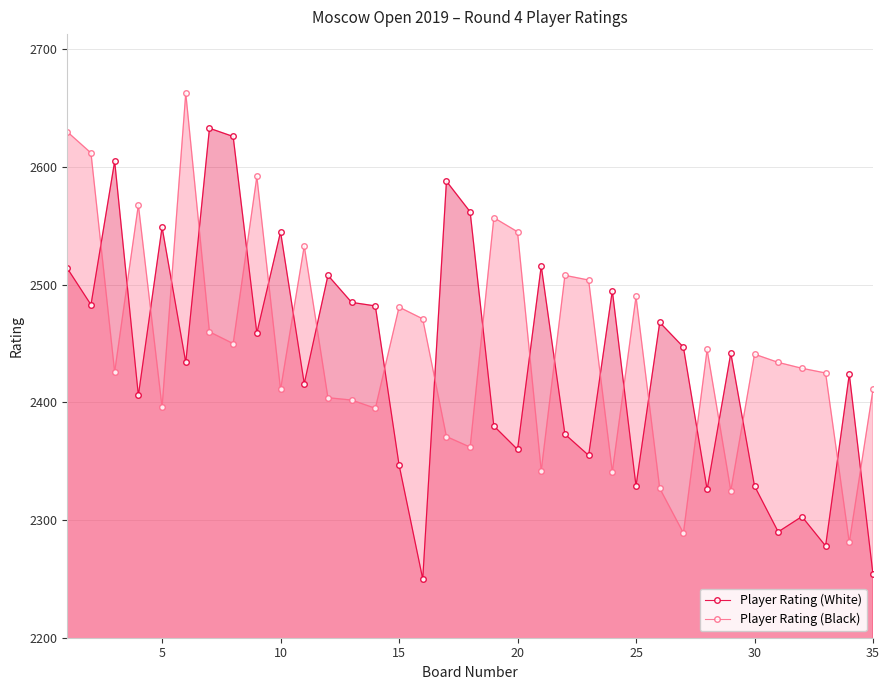

What is the sum of all Player Rating (White) values?

85261